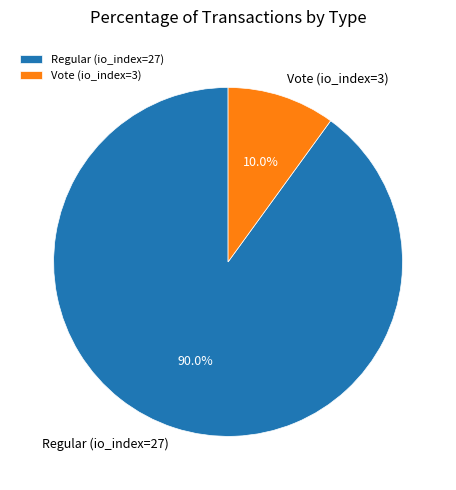

How many segments does this pie chart have?

2